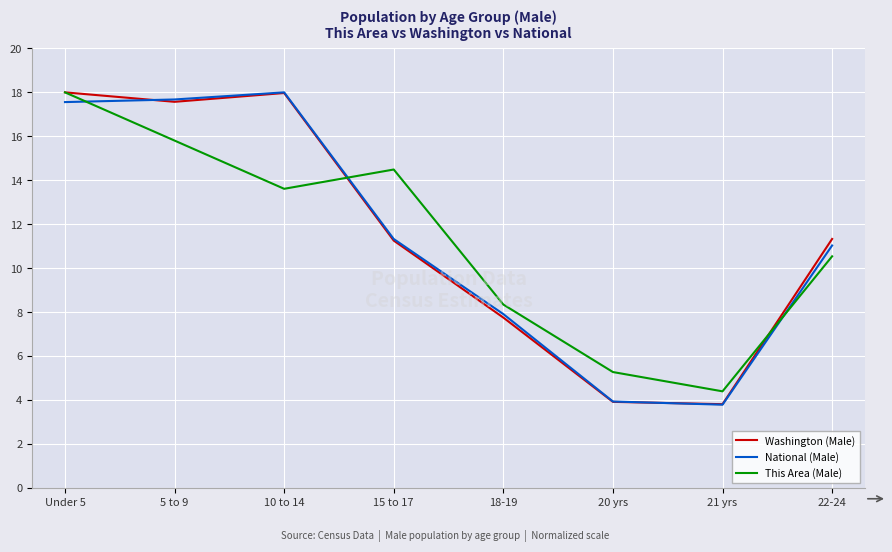

Reading left to right, transcribe all the data shown in this chart.

Washington (Male): Under 5=18.0	5 to 9=17.6	10 to 14=18.0	15 to 17=11.3	18-19=7.7	20 yrs=3.9	21 yrs=3.8	22-24=11.3
National (Male): Under 5=17.6	5 to 9=17.7	10 to 14=18.0	15 to 17=11.3	18-19=7.9	20 yrs=3.9	21 yrs=3.8	22-24=11.0
This Area (Male): Under 5=18.0	5 to 9=15.8	10 to 14=13.6	15 to 17=14.5	18-19=8.3	20 yrs=5.3	21 yrs=4.4	22-24=10.5